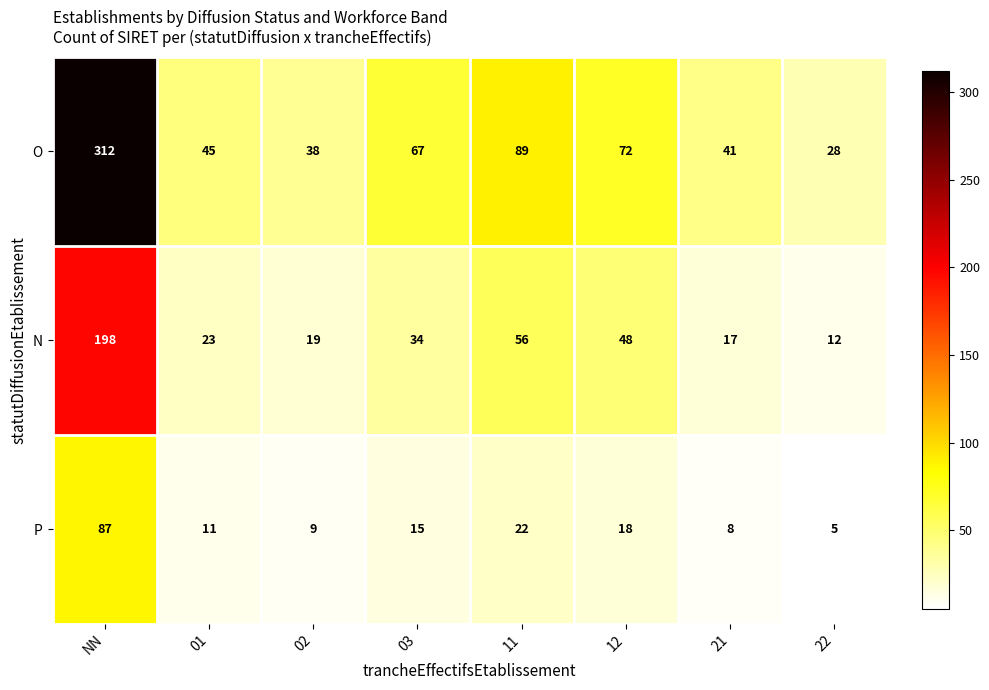

What is the maximum value shown in the chart?

312